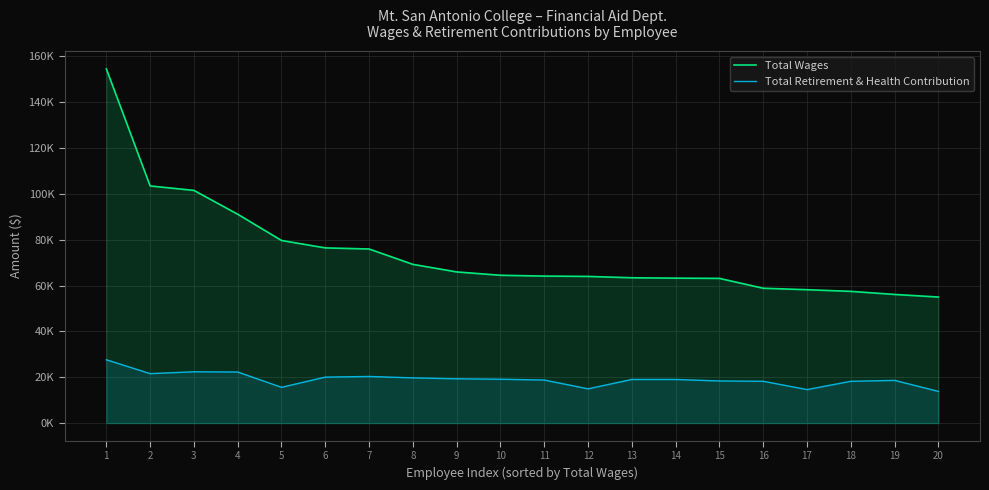

Which series changed the most between 2 and 17?

Total Wages